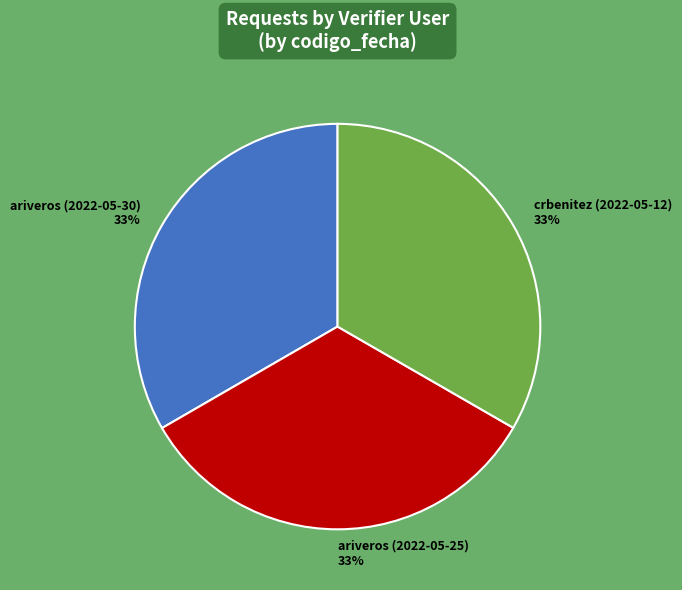

To the nearest percent, what percentage of the pie is ariveros (2022-05-25)?

33%